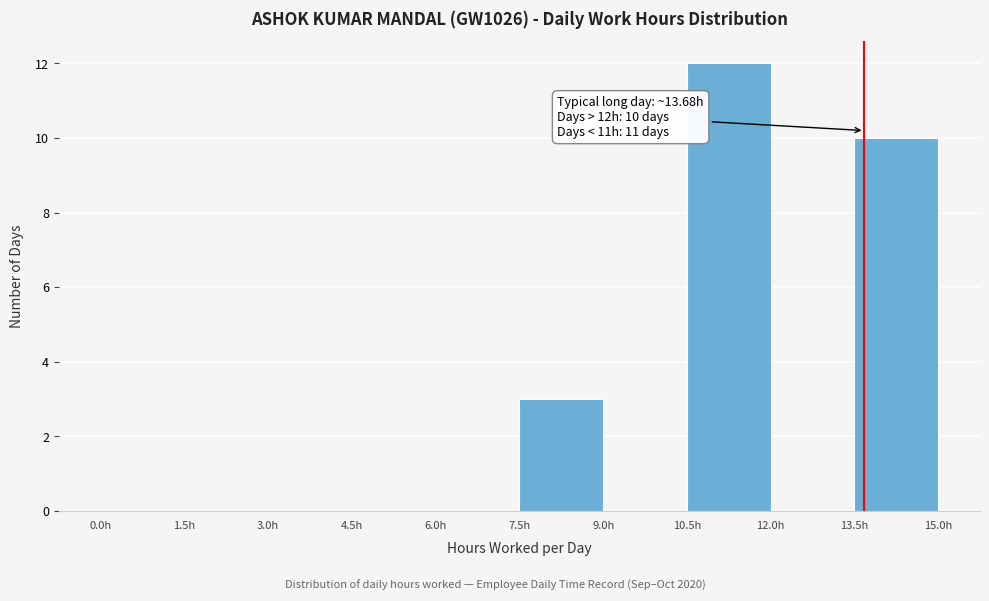

Which range on the x-axis has the tallest bar?

10.5 to 12.0